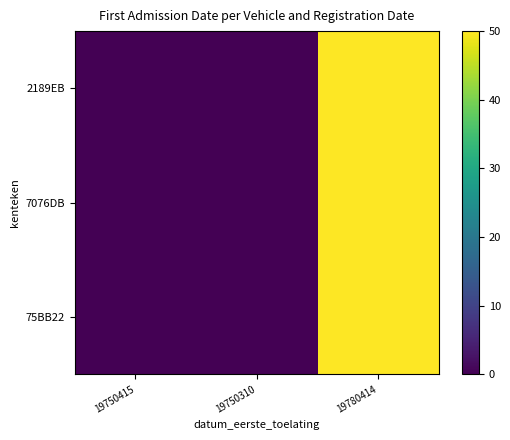

What is the total value across all series at 19780414?

150.0